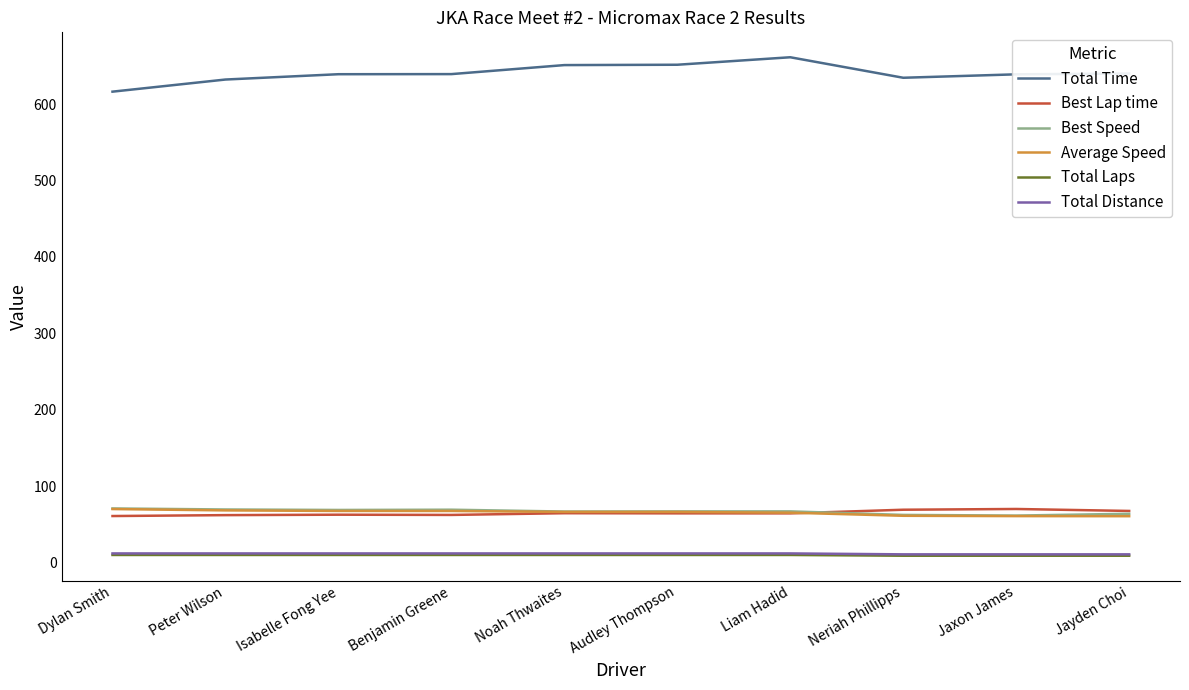

What is the highest value of the Total Time series?

661.4